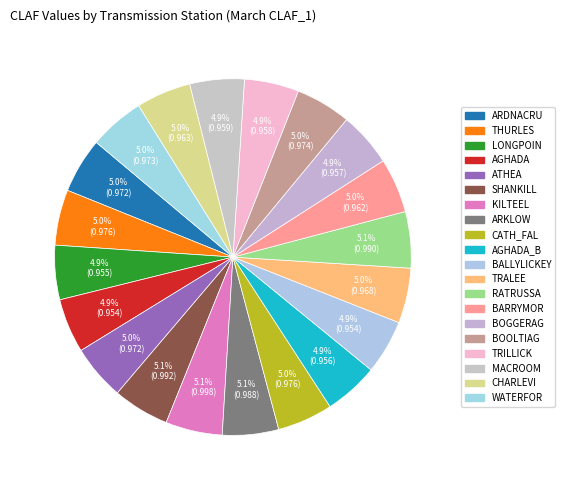

Count the number of slices in the pie.

20